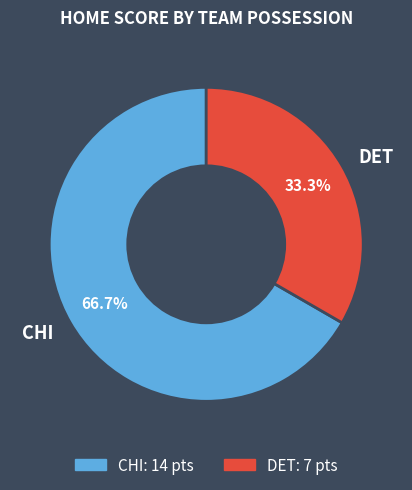

How many segments does this pie chart have?

2